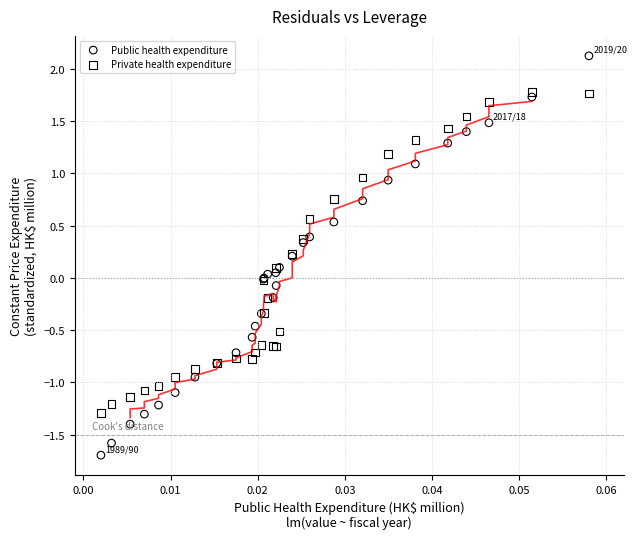

Which series reaches the maximum Y coordinate?

Public health expenditure